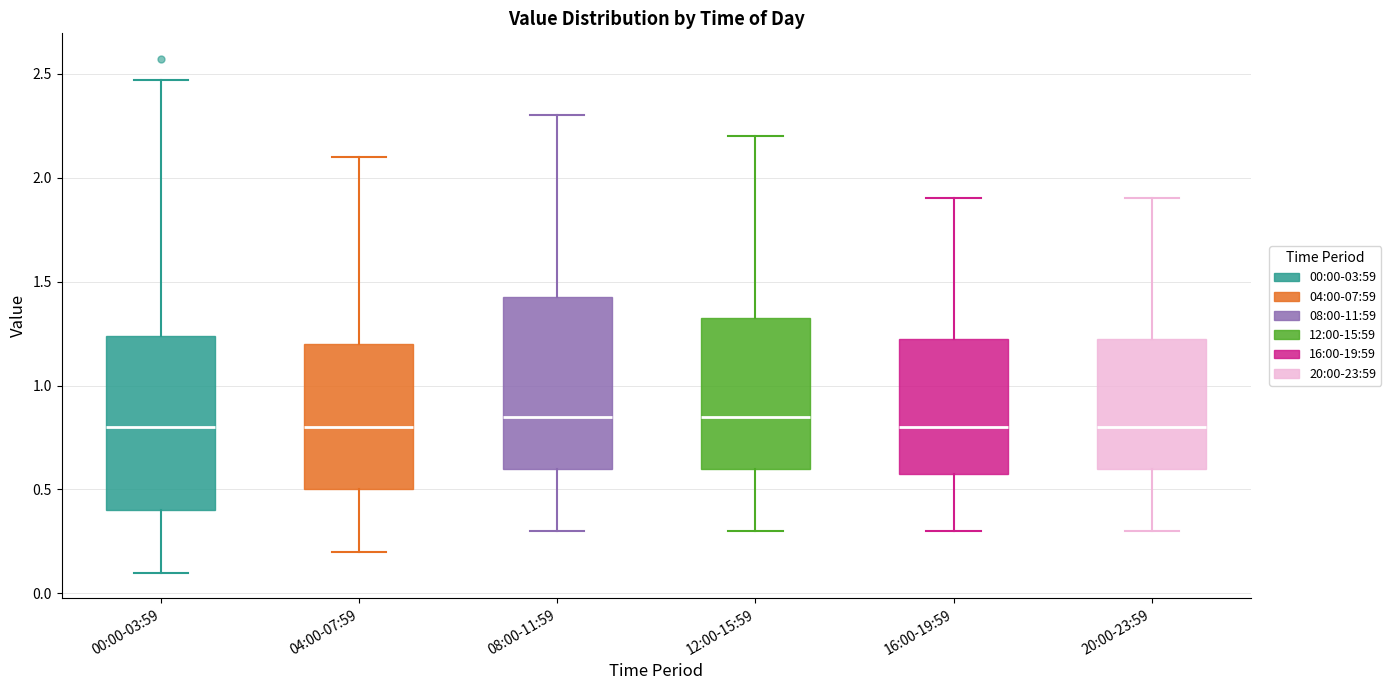

Reading left to right, read every box against the y-axis: the position of its median line, the range the box covers, and the ends of its whiskers. The values are not printed on the chart, so give them approximately, as read against the axis.

00:00-03:59: median 0.80, box 0.40 to 1.25, whiskers 0.10 to 2.45
04:00-07:59: median 0.80, box 0.50 to 1.20, whiskers 0.20 to 2.10
08:00-11:59: median 0.85, box 0.60 to 1.45, whiskers 0.30 to 2.30
12:00-15:59: median 0.85, box 0.60 to 1.35, whiskers 0.30 to 2.20
16:00-19:59: median 0.80, box 0.60 to 1.25, whiskers 0.30 to 1.90
20:00-23:59: median 0.80, box 0.60 to 1.25, whiskers 0.30 to 1.90